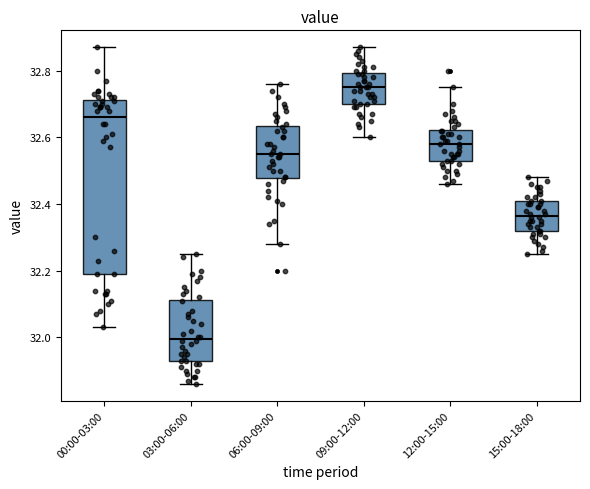

Which box's median line is the highest?

09:00-12:00